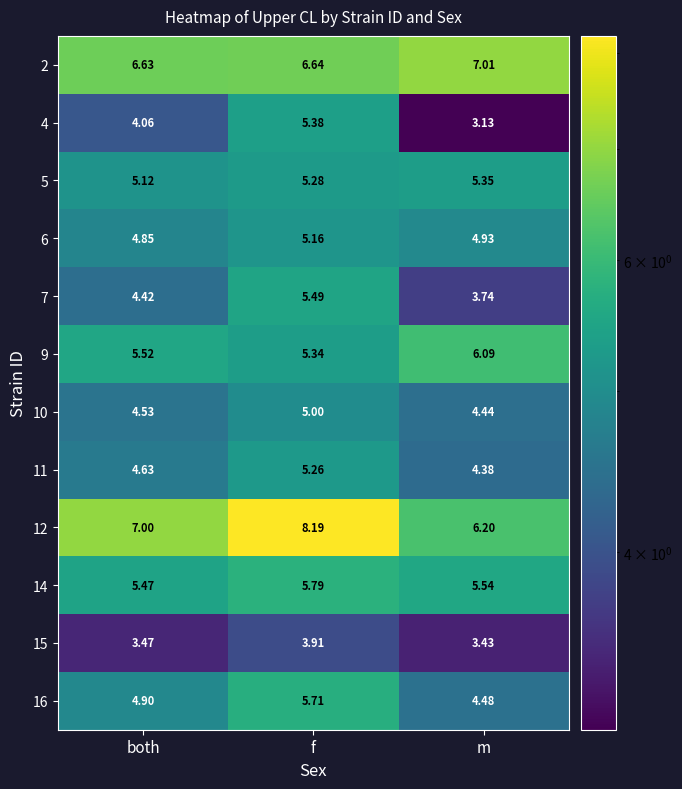

Which category has the highest value across all series?

f